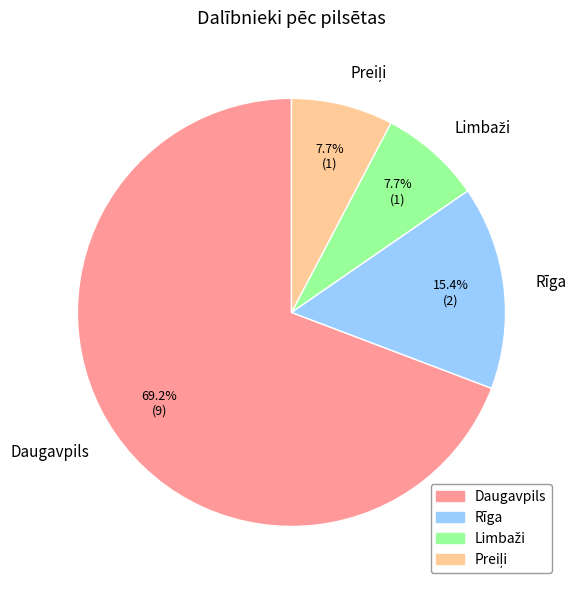

To the nearest percent, what percentage of the pie is Daugavpils?

69%